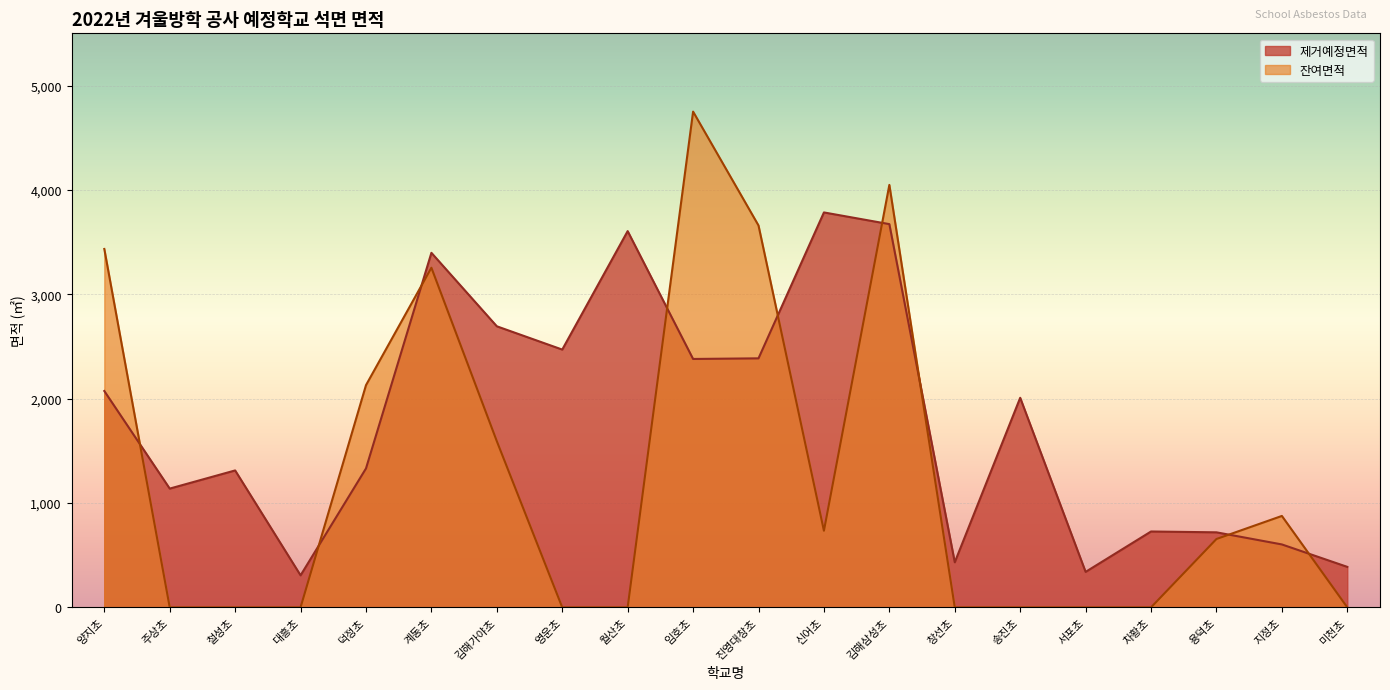

How many values in the 제거예정면적 series exceed 2008?

9